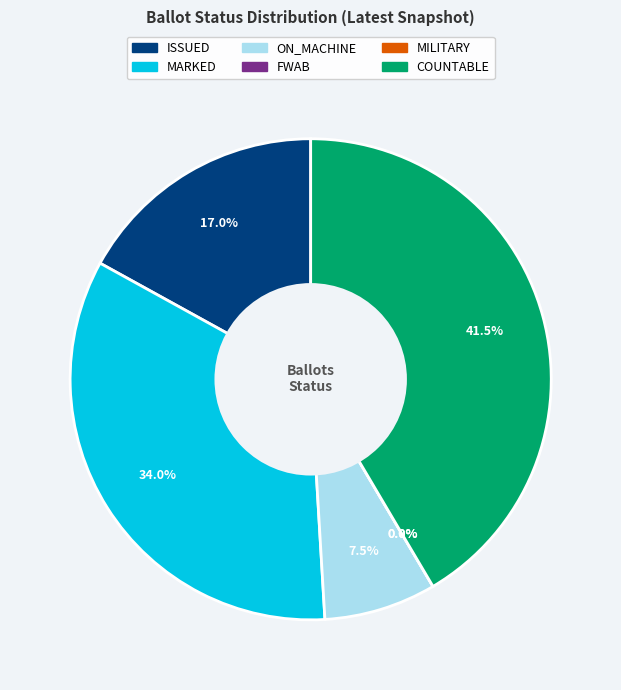

Which slice is the largest?

COUNTABLE